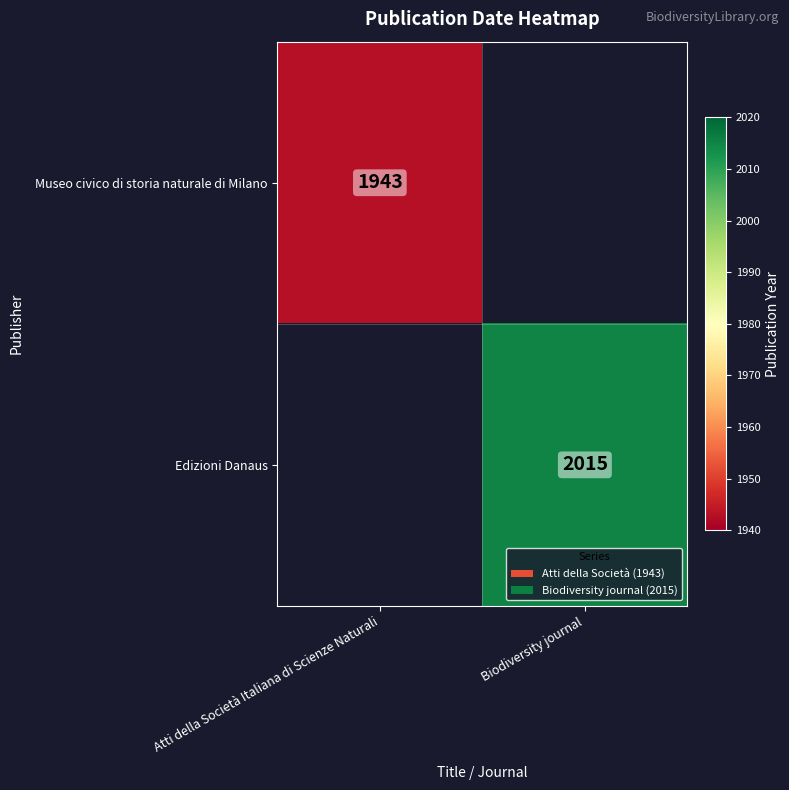

True or false: Museo civico di storia naturale di Milano has a value of 402 at Atti della Società Italiana di Scienze Naturali.

False